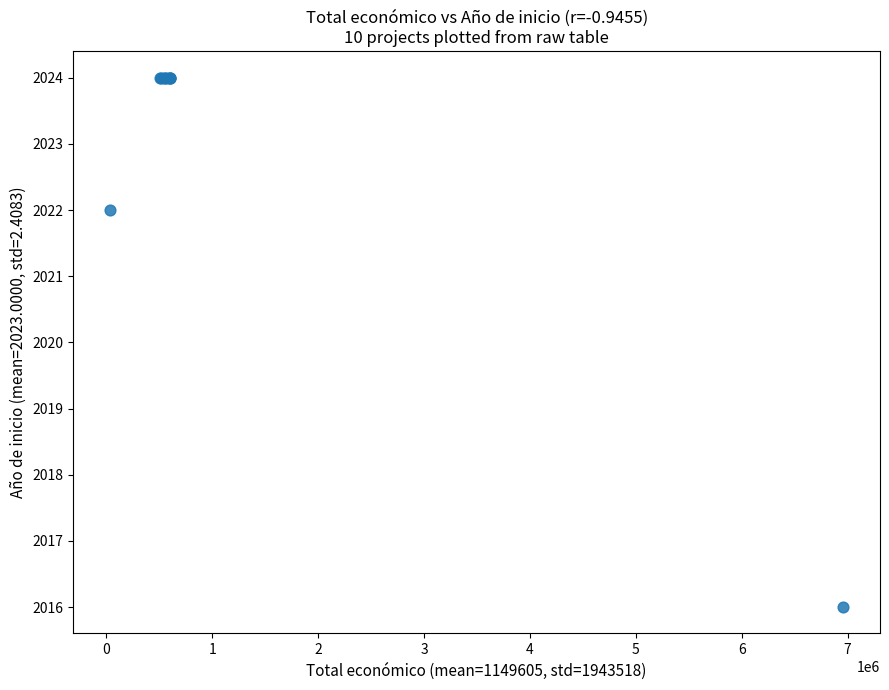

What Y value in the scatter plot is closest to 2020?

2022